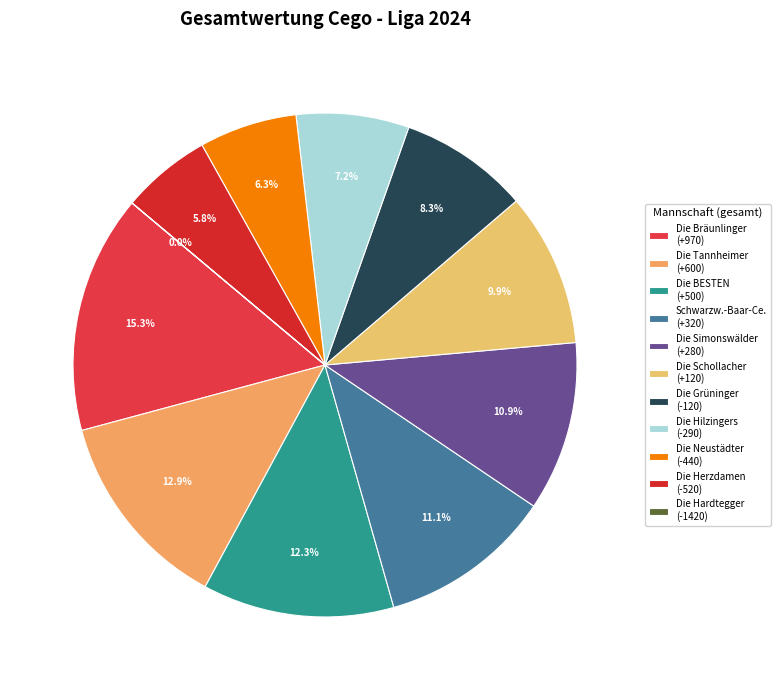

What is the change in value from Die Neustädter to Die Hardtegger?

-980